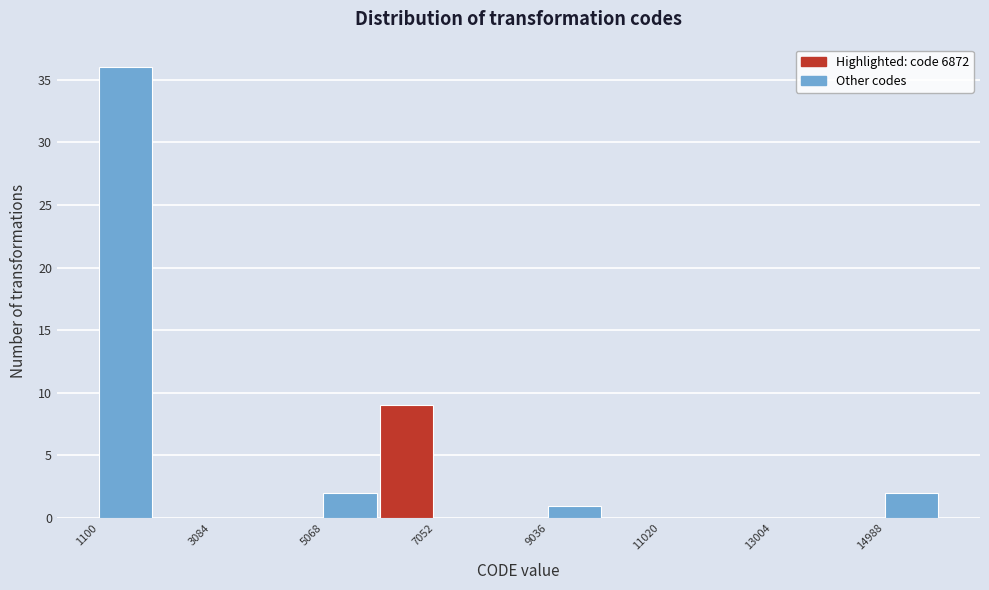

How tall is the bar that spans 9000 to 10000 on the x-axis? Neither the bar edges nor the heights are printed on the chart, so give them approximately, as read against the axes.

1